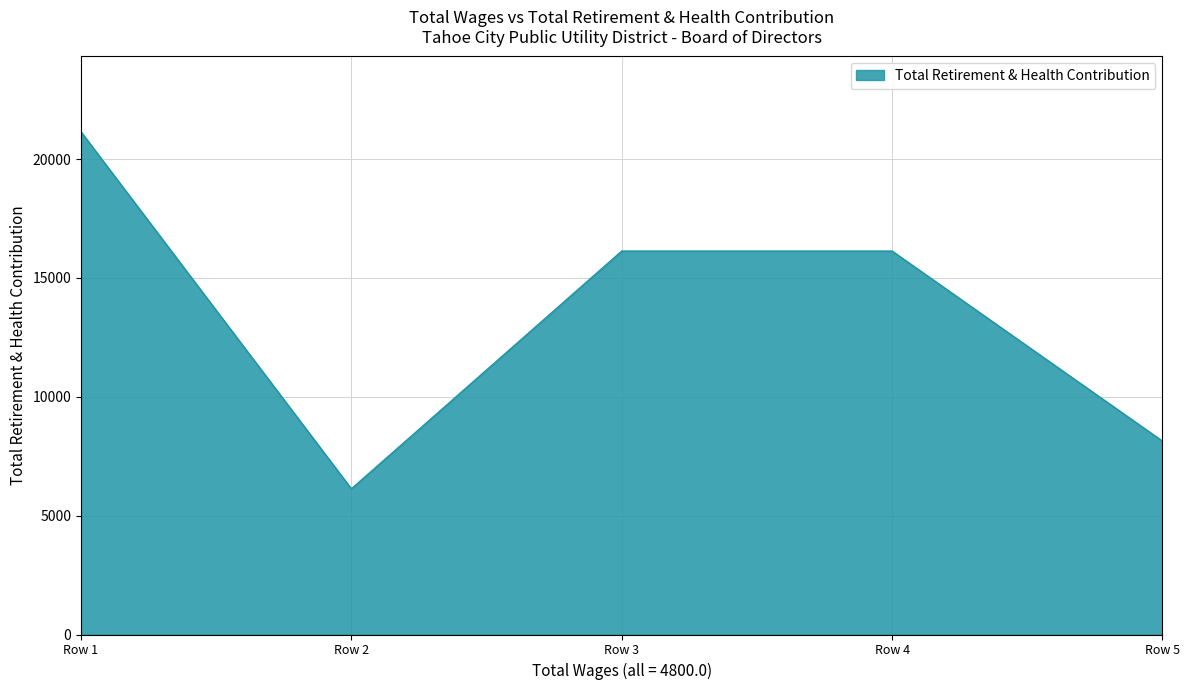

What is the change in value from Row 3 to Row 5?

-7996